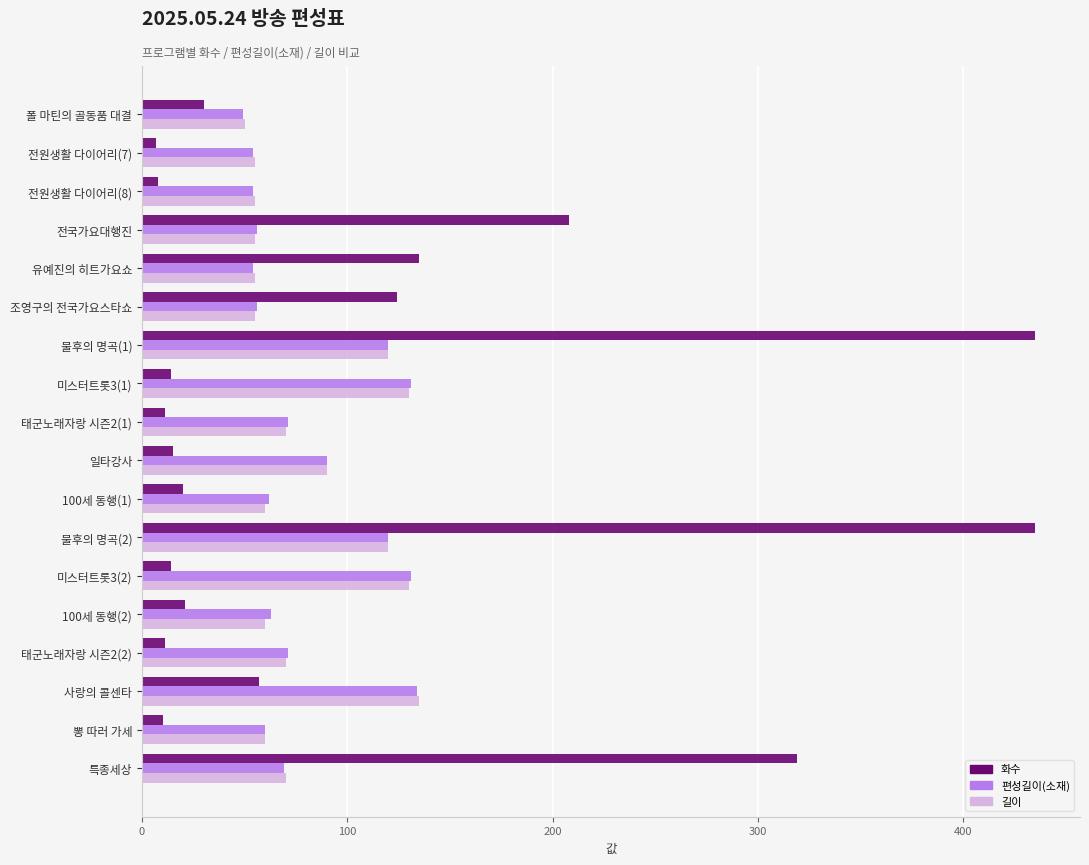

Which series has the largest range (max minus min)?

화수